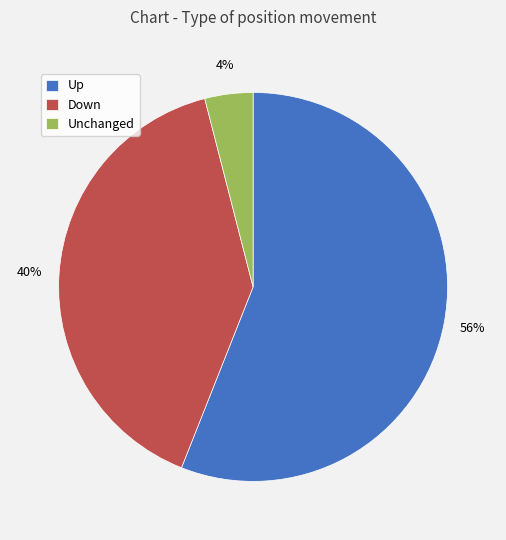

Which slice is the largest?

Up